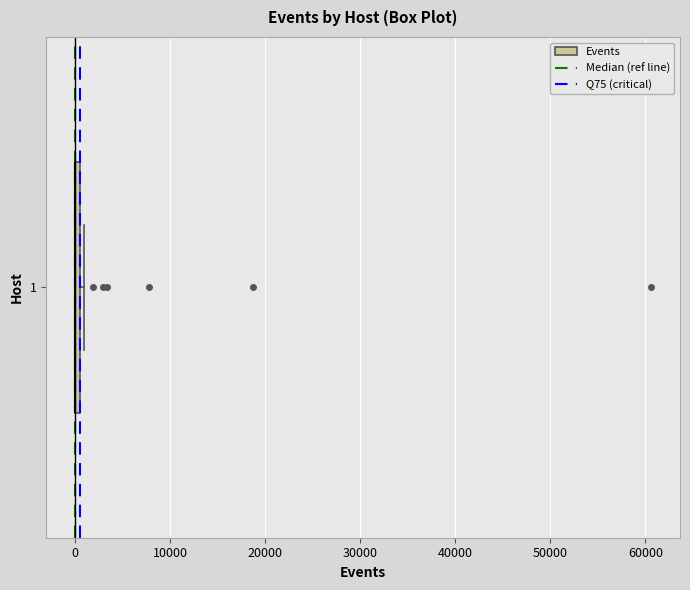

Where is the right edge of the box at y = 1 on the x-axis? The values are not printed on the chart, so give them approximately, as read against the axis.

1000